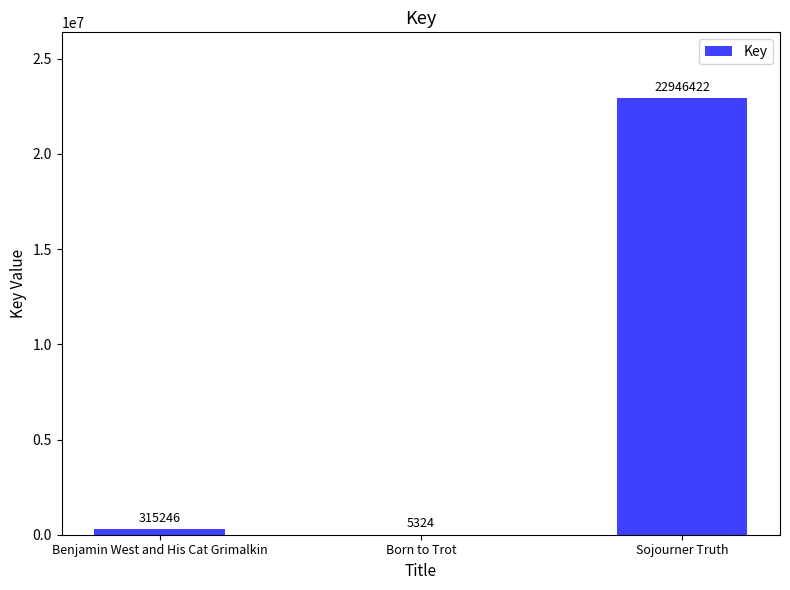

What is the approximate value at Sojourner Truth?

22946422